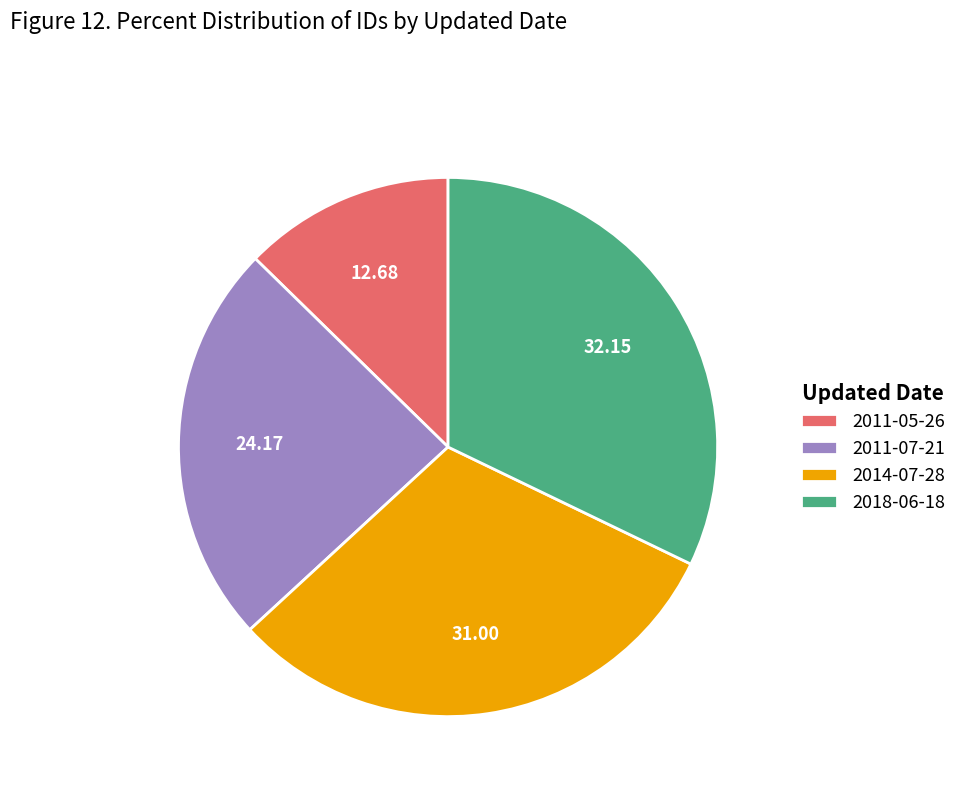

Is the sum of 2018-06-18 and 2011-05-26 greater than half?

No